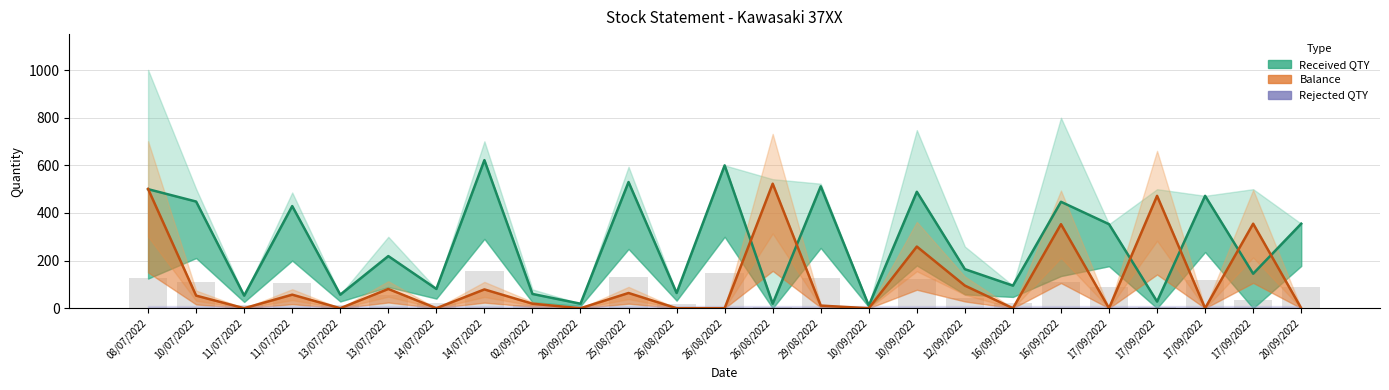

Between 11/07/2022 and 16/09/2022, which series saw the biggest shift?

received_qty